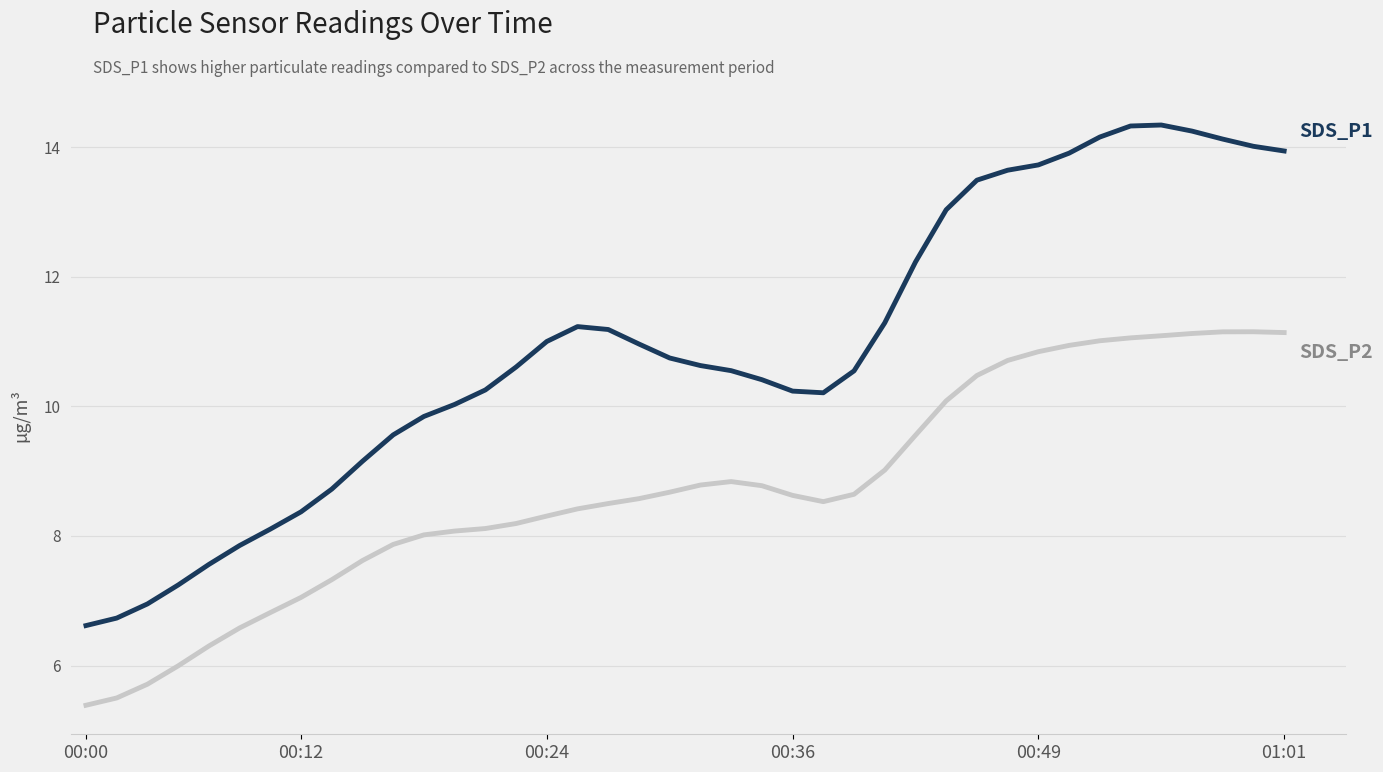

What is the greatest value displayed?

14.3